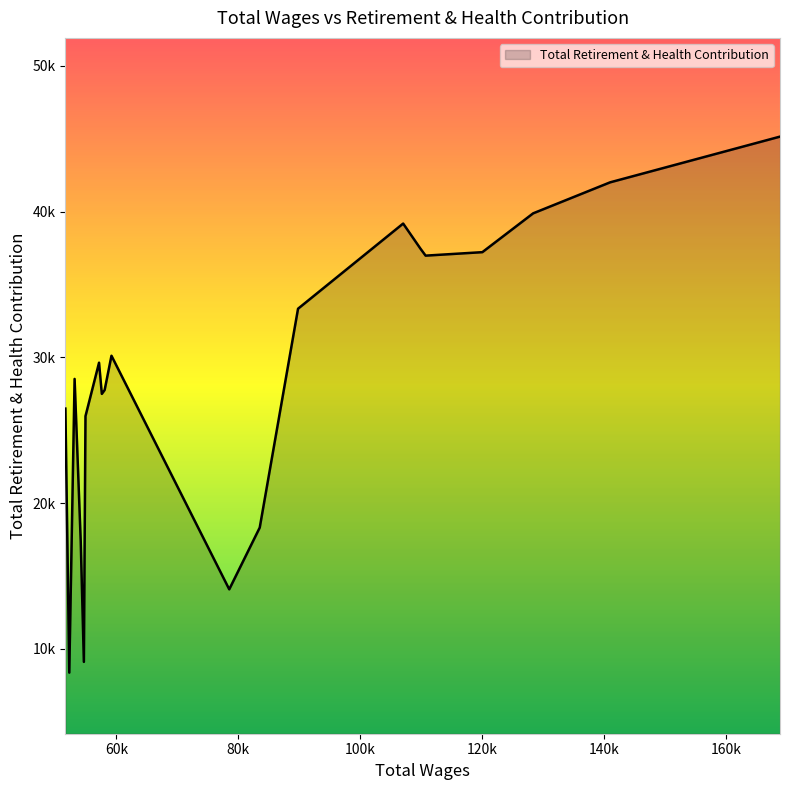

How many interior local peaks (higher than both neighbors) does the data have?

4